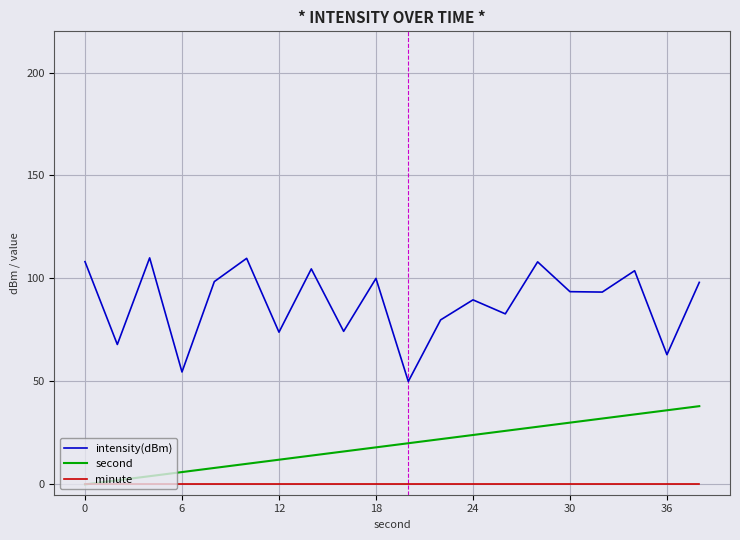

True or false: intensity(dBm) and second cross at least once.

False